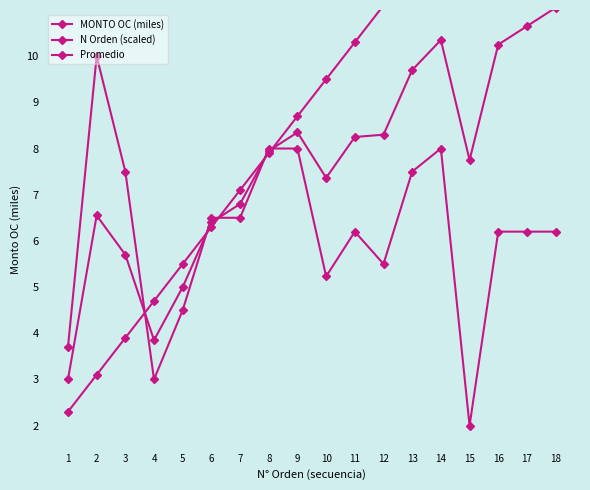

How many values in the Promedio series exceed 7?

11